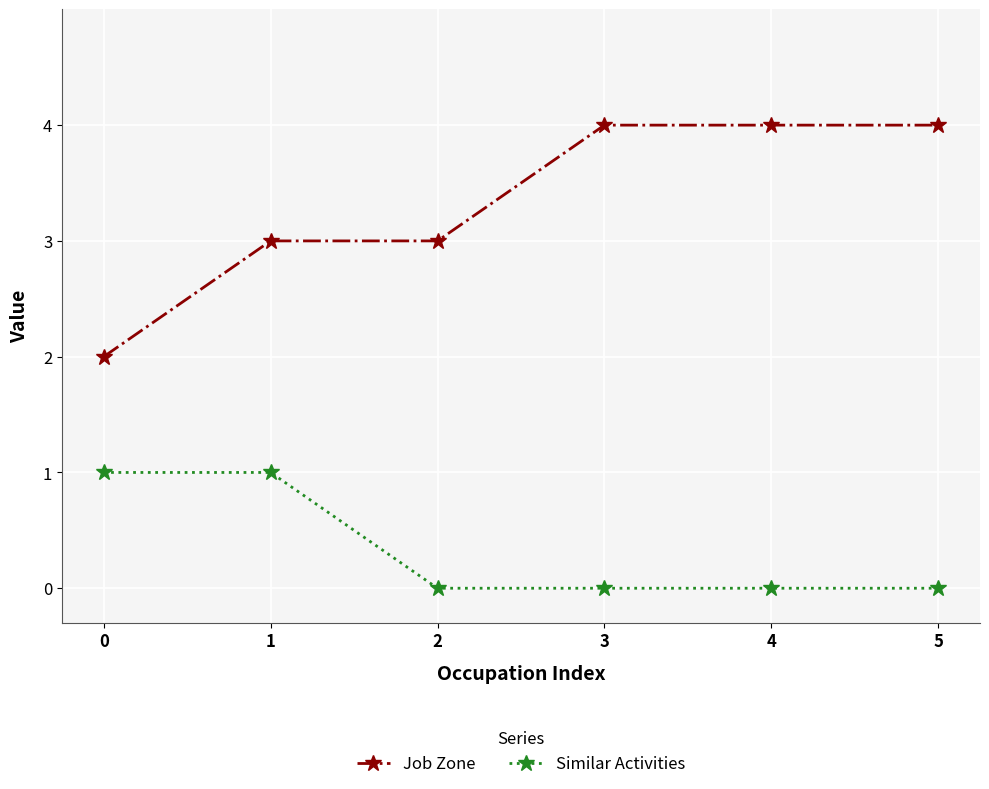

What is the difference between the maximum and minimum values in the Job Zone series?

2